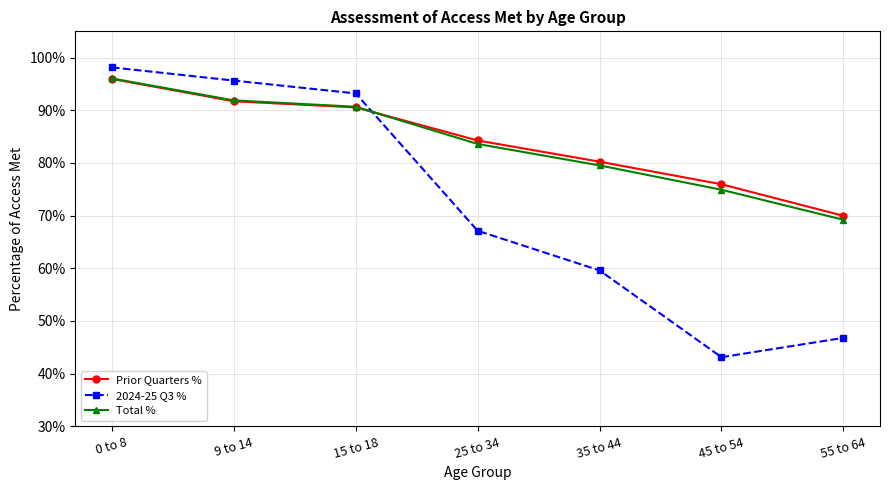

At which category is the sum across all series the highest?

0 to 8